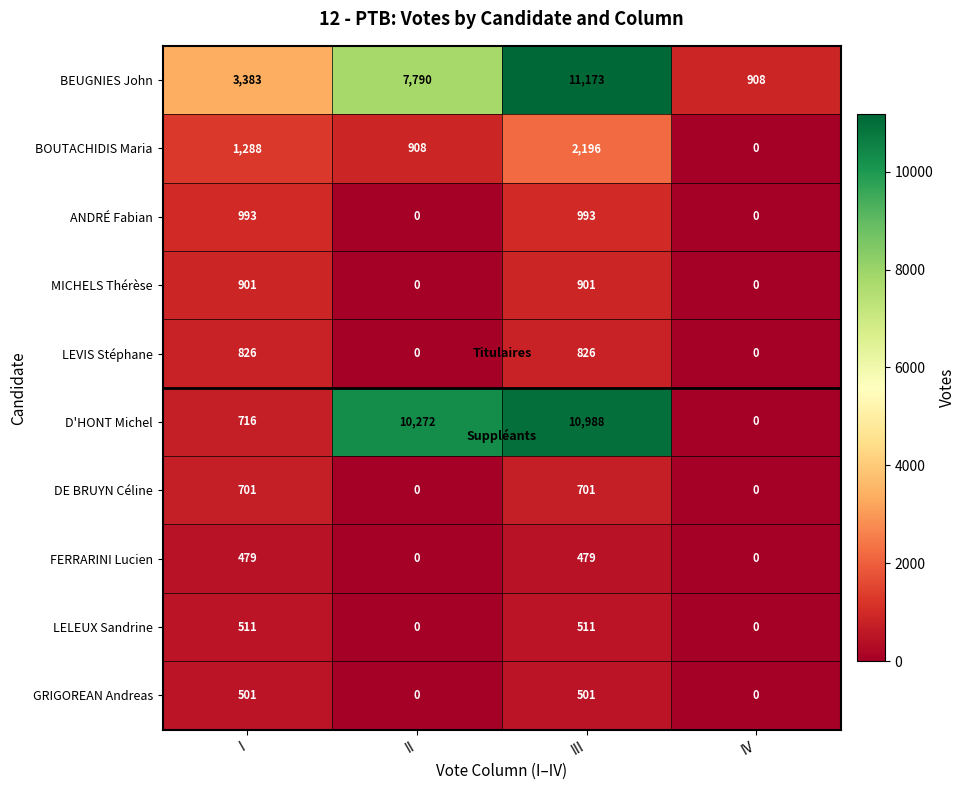

At how many categories does at least one series exceed 6423?

2